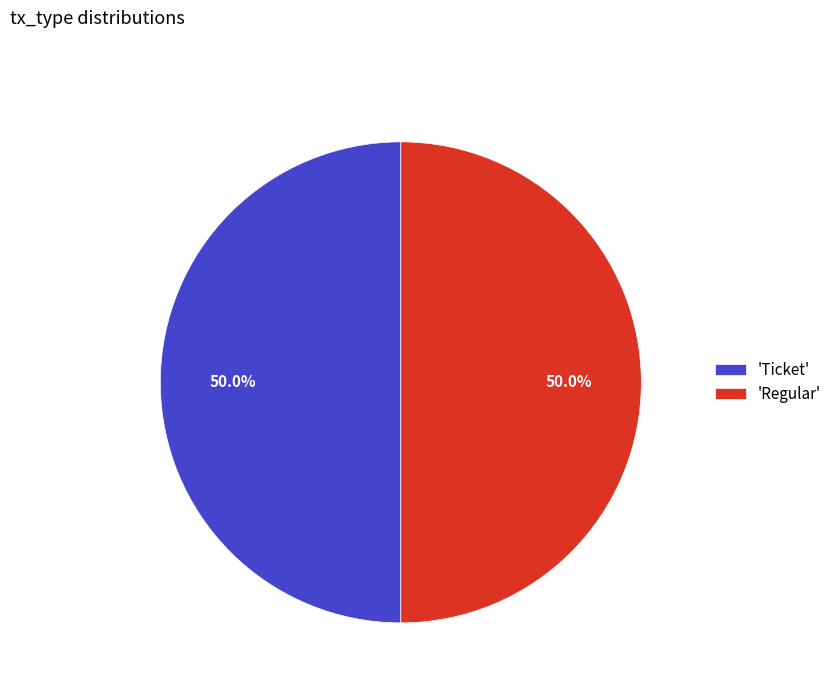

Approximately how many times larger is the value at 'Regular' compared to 'Ticket'?

1.0